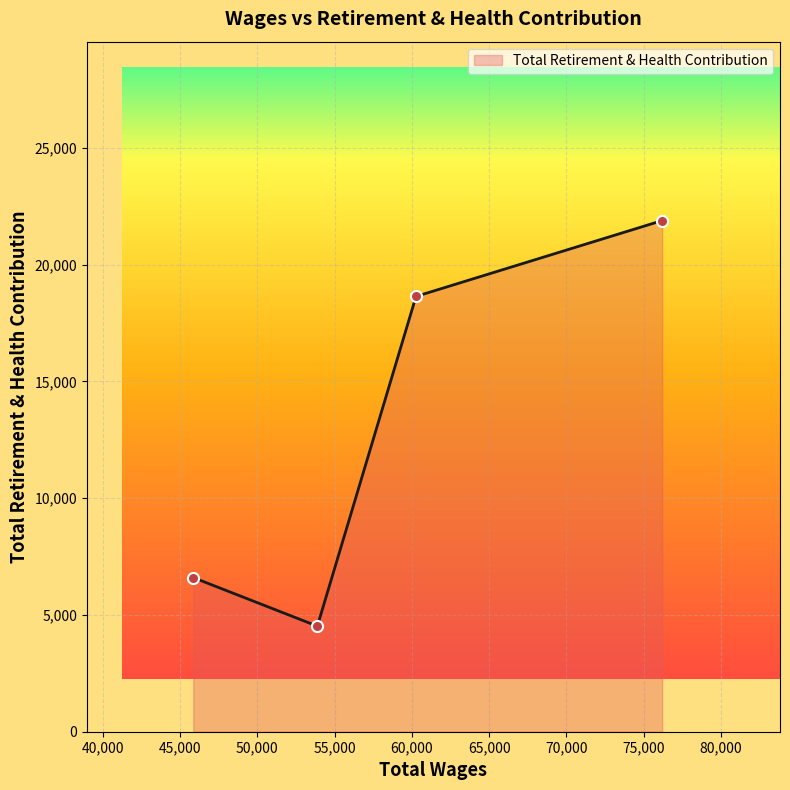

What is the sum of all values?

51637